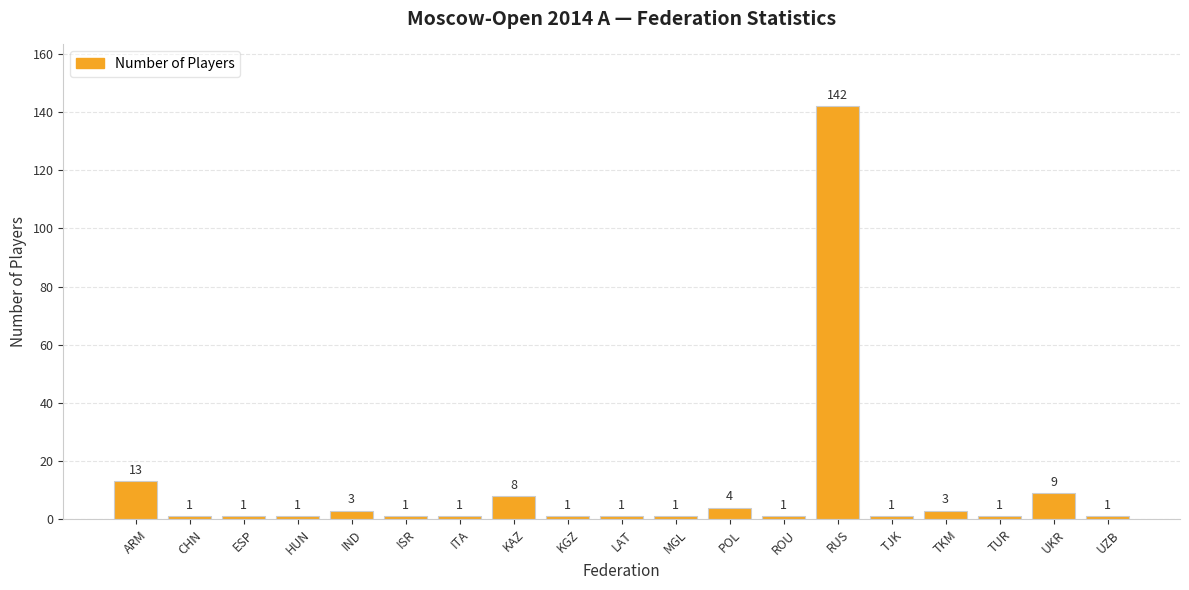

True or false: the data shows 1 at LAT.

True